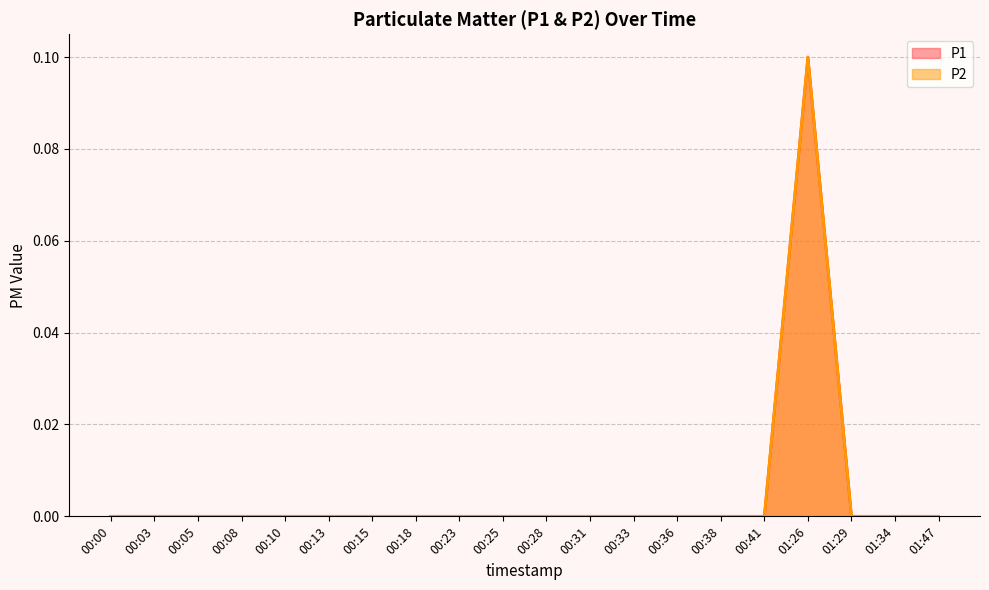

Where is the first local maximum for P1?

01:26